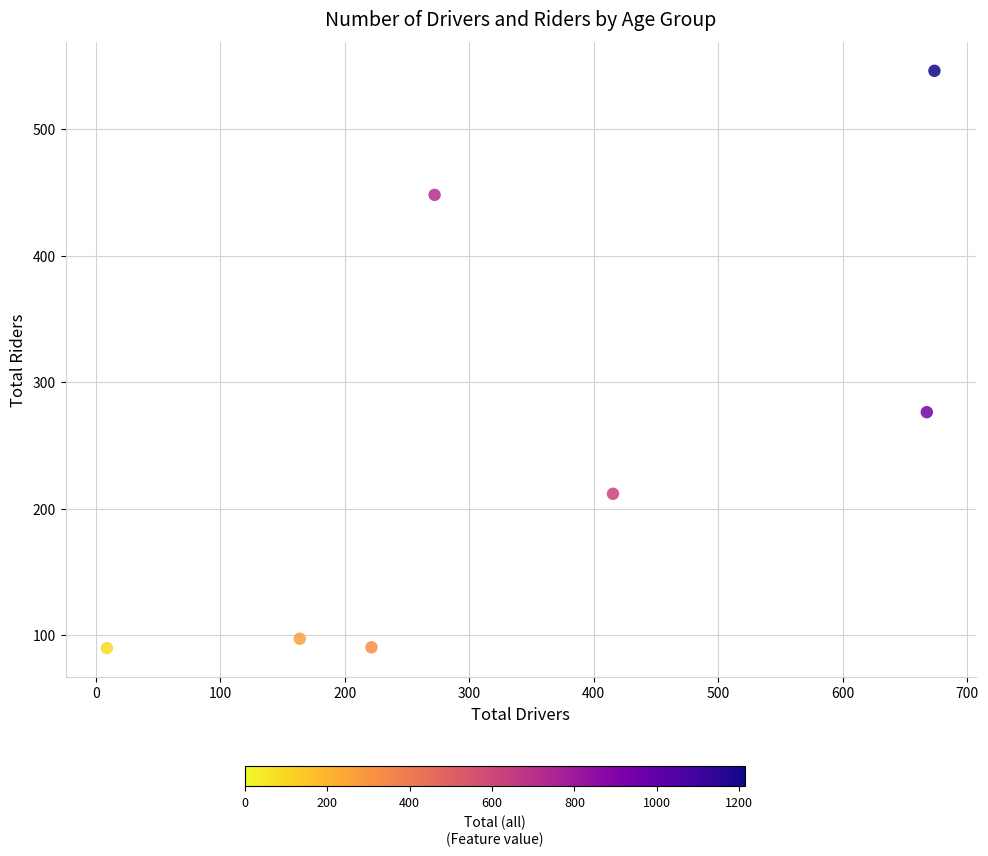

What Y value in the scatter plot is closest to 317?

276.2